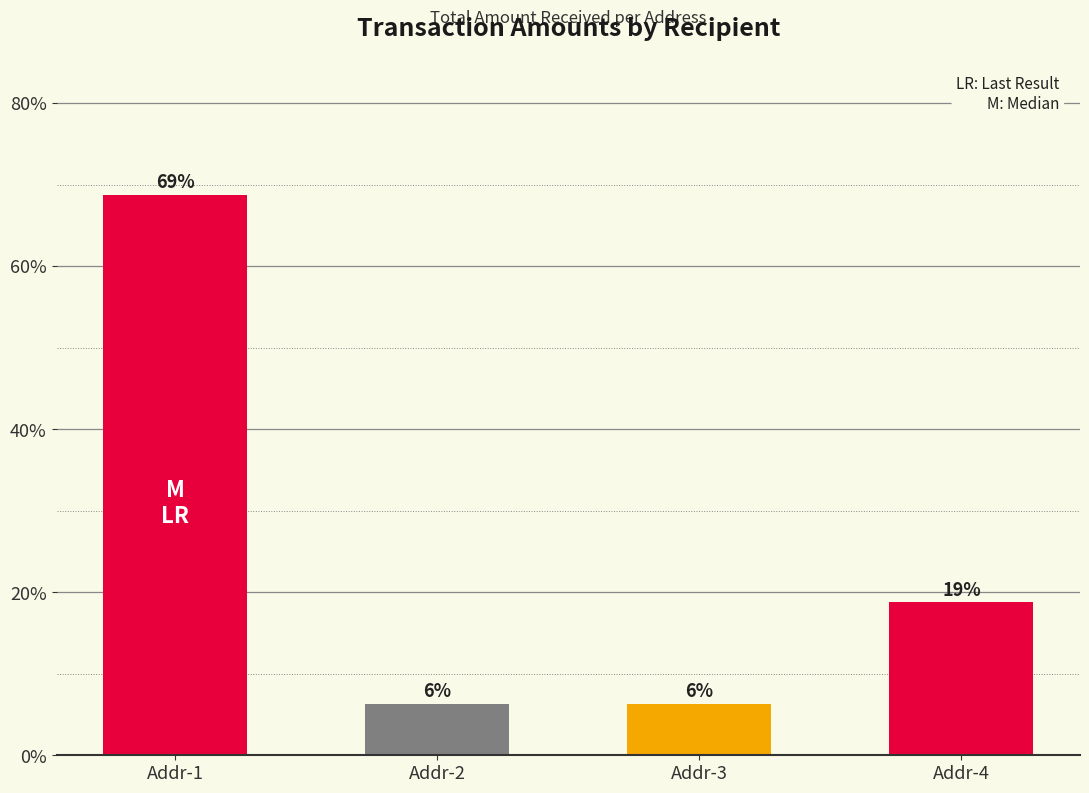

Are the bars horizontal?

No